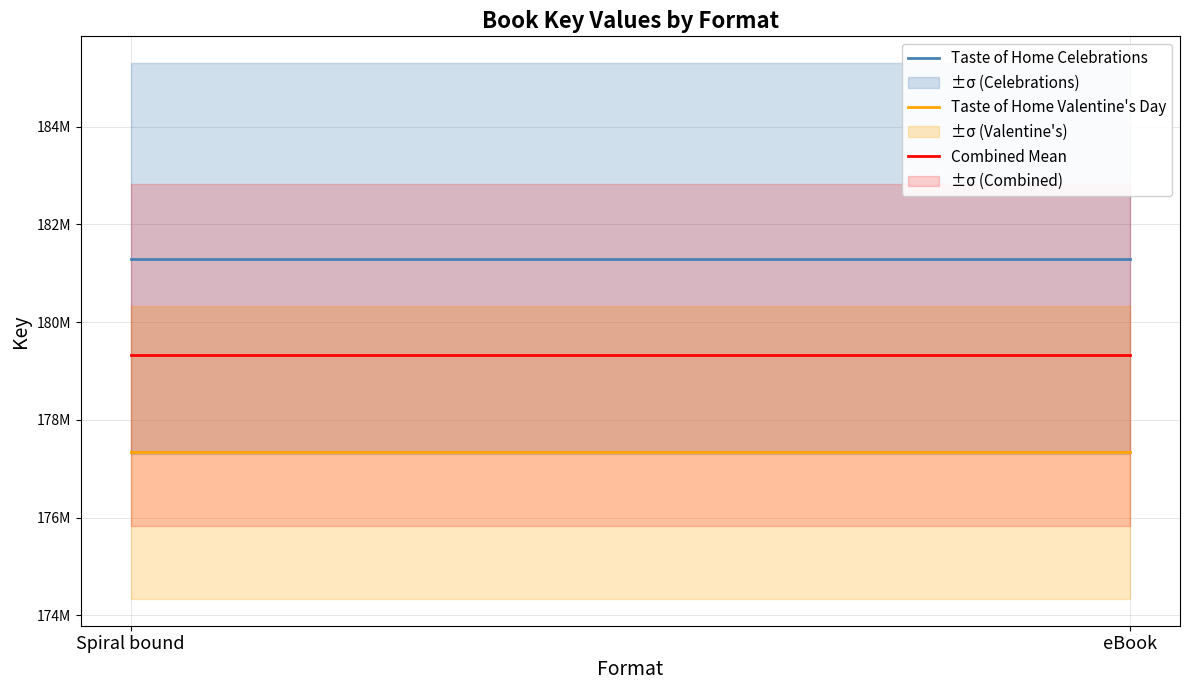

Which series has the widest spread of values?

Taste of Home Celebrations